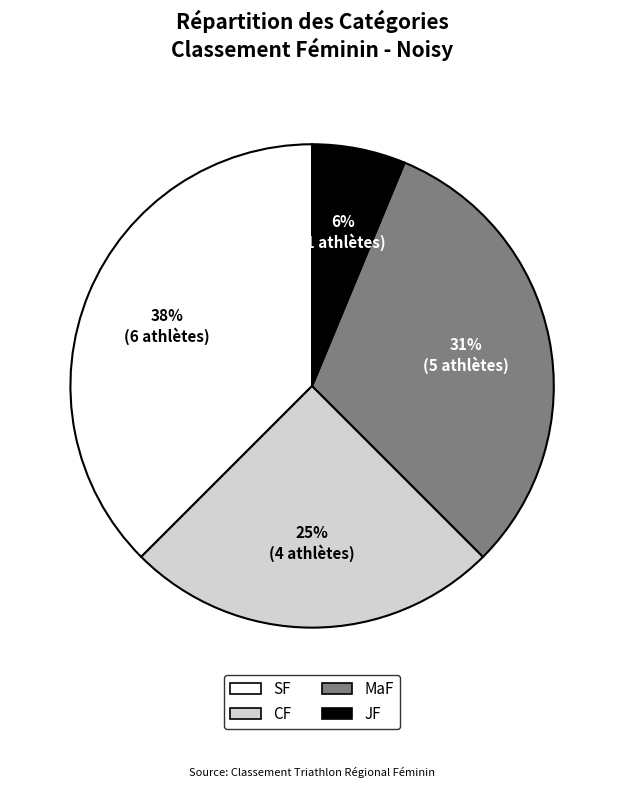

To the nearest percent, what percentage of the pie is JF?

6%